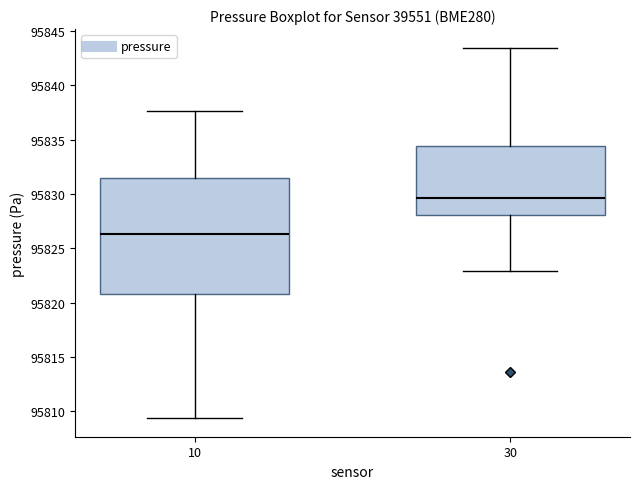

Reading left to right, transcribe this box plot: for each box, give where its median line is, the range the box spans, and where its two whiskers end, as read against the y-axis. The values are not printed on the chart, so give them approximately, as read against the axis.

10: median 95826.5, box 95821.0 to 95831.5, whiskers 95809.5 to 95837.5
30: median 95829.5, box 95828.0 to 95834.5, whiskers 95823.0 to 95843.5